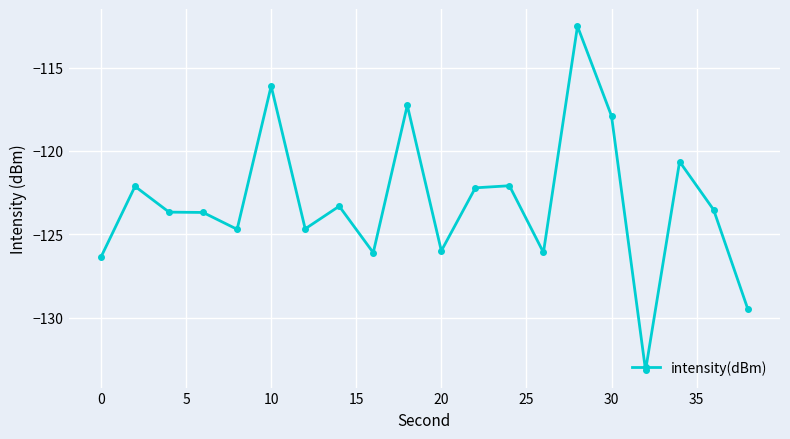

True or false: the data has more than 2 interior local peaks.

True